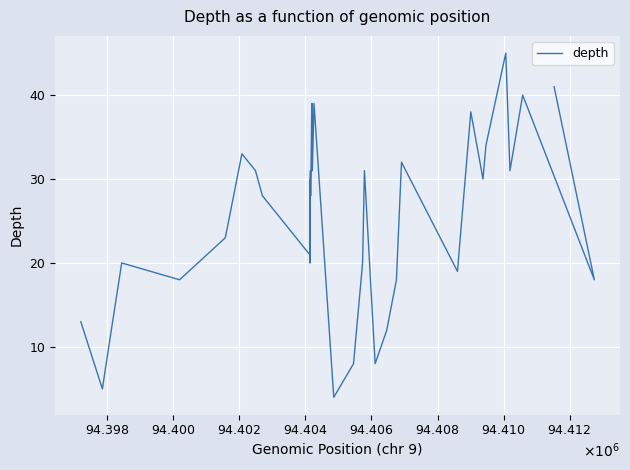

What is the sum of all values?

1002